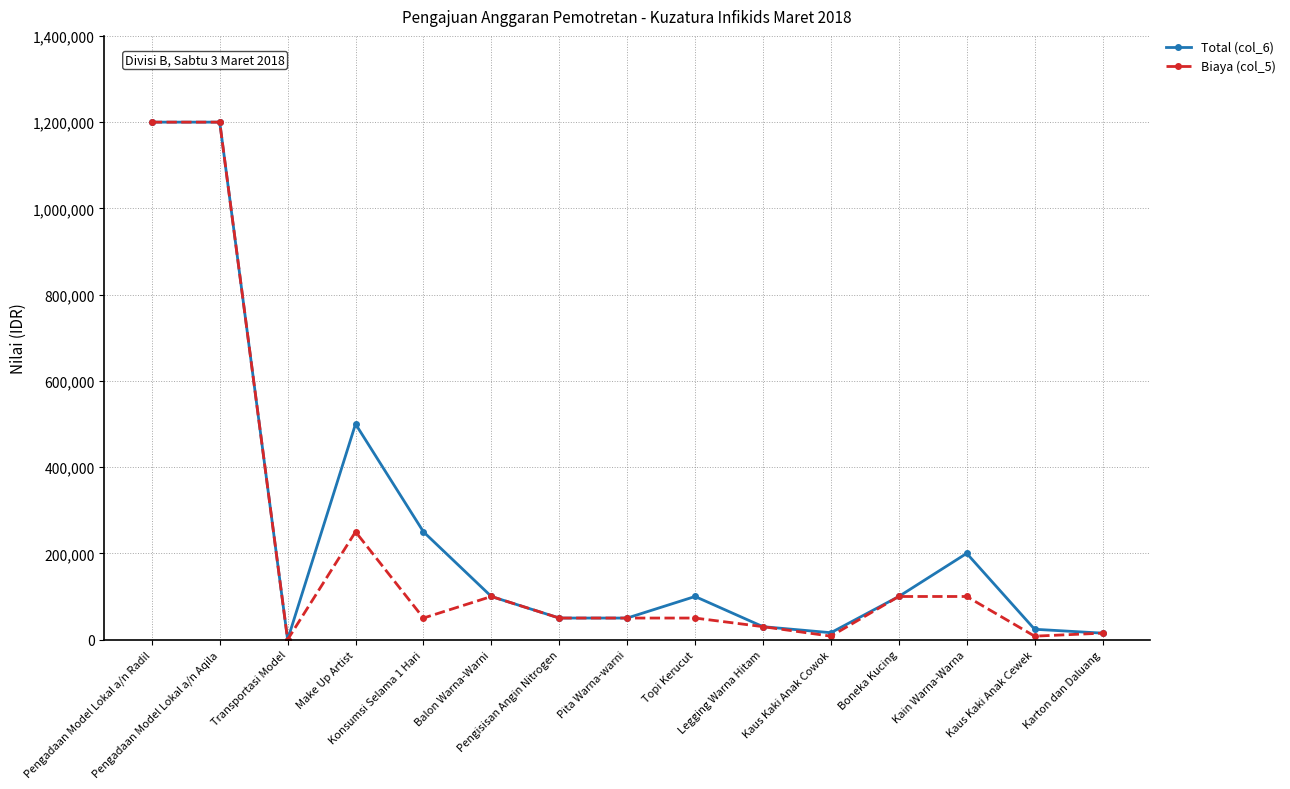

What is the maximum value shown in the chart?

1200000